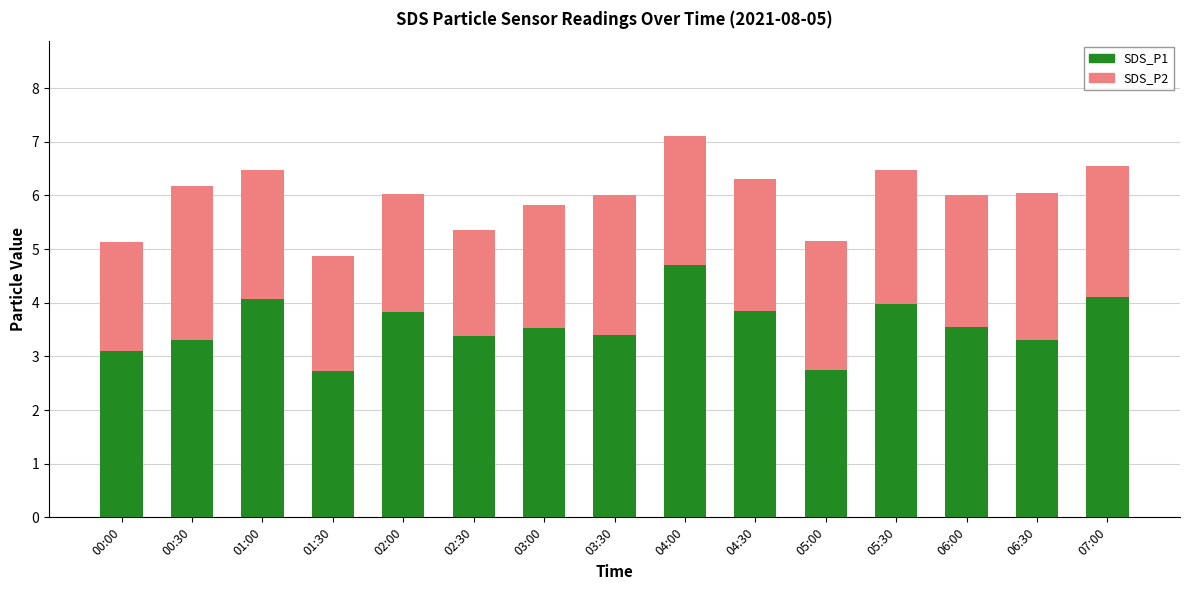

The value of SDS_P1 at 05:00 is 2.8. True or false?

True